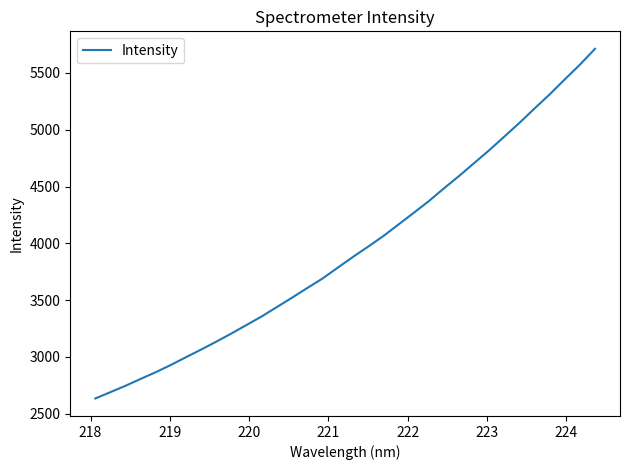

What is the greatest value displayed?

5711.7